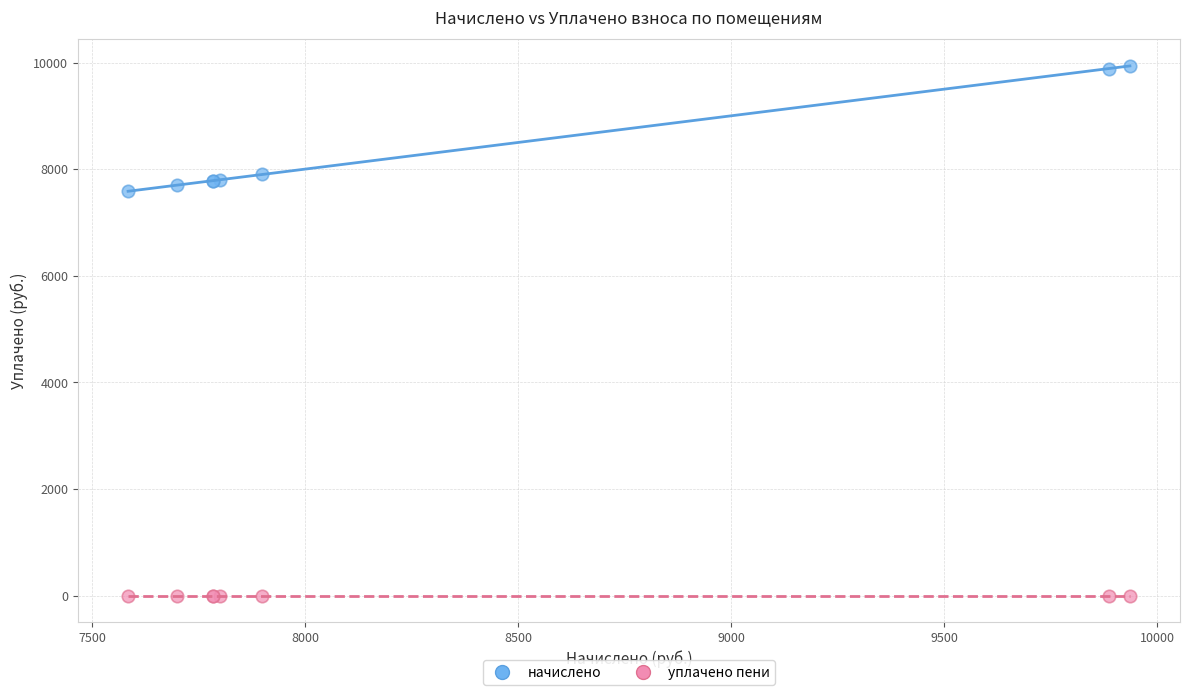

Which series reaches the maximum Y coordinate?

начислено